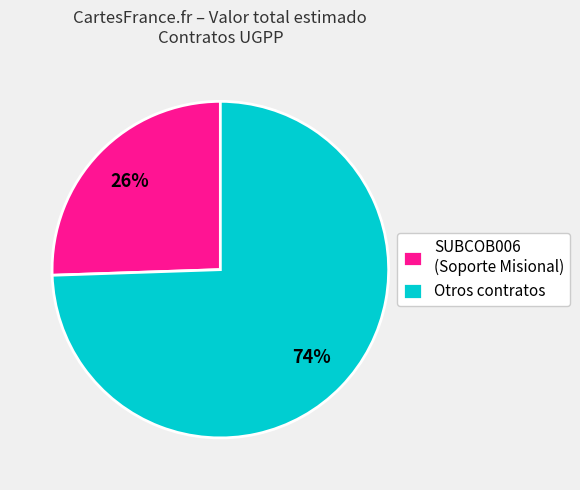

To the nearest percent, what portion does Otros contratos represent?

74%